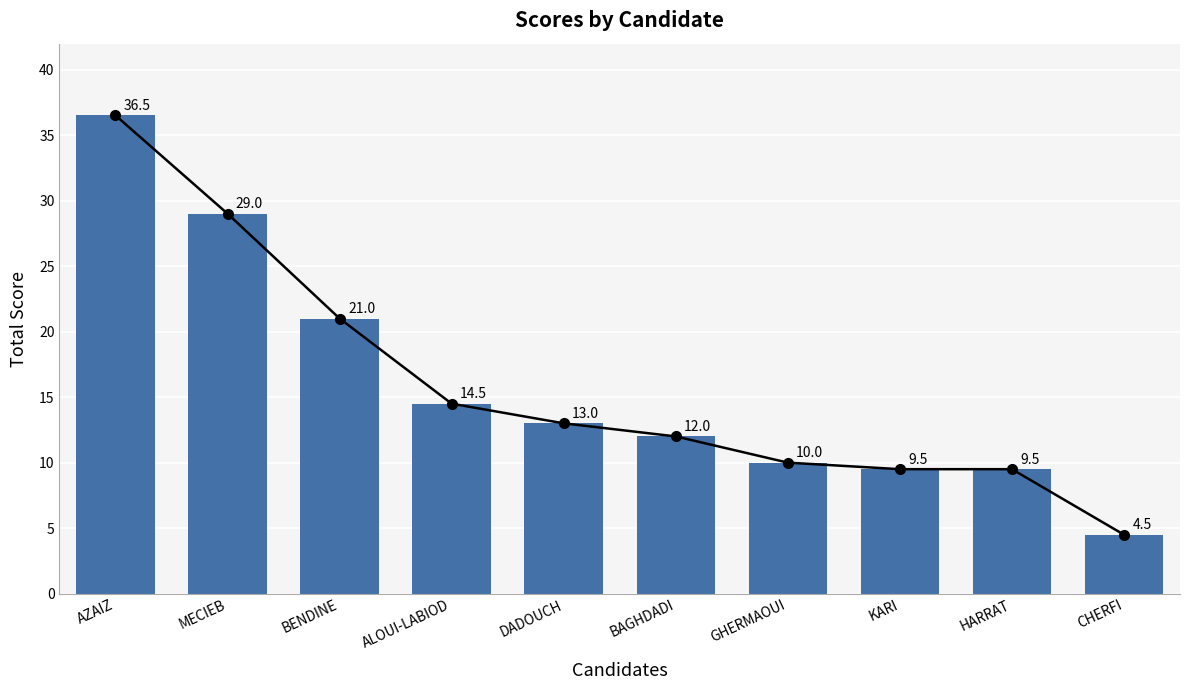

Reading left to right, what are all the values shown in this chart?

AZAIZ=36.5	MECIEB=29.0	BENDINE=21.0	ALOUI-LABIOD=14.5	DADOUCH=13.0	BAGHDADI=12.0	GHERMAOUI=10.0	KARI=9.5	HARRAT=9.5	CHERFI=4.5